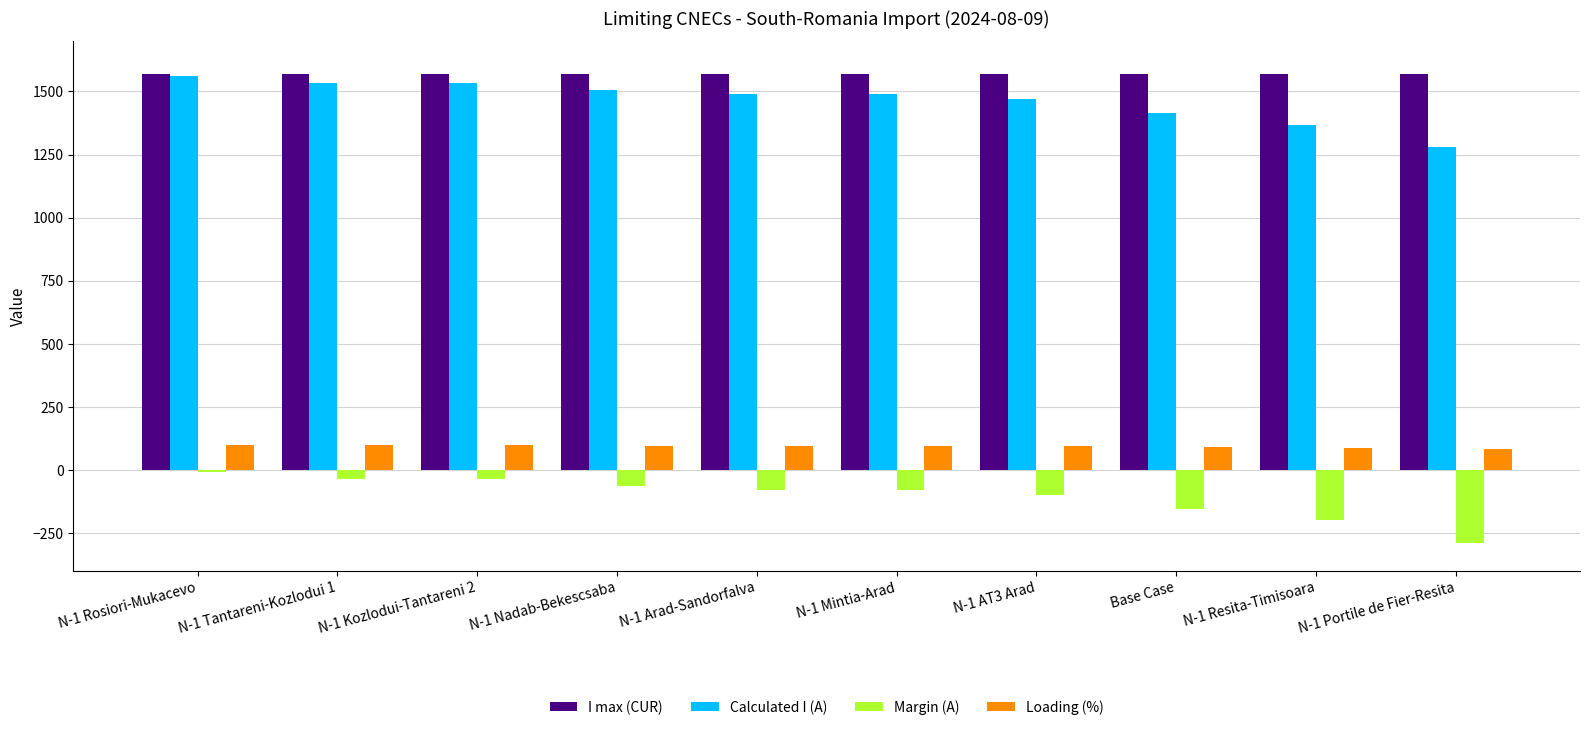

At which label does Margin (A) first exceed -81?

N-1 Rosiori-Mukacevo